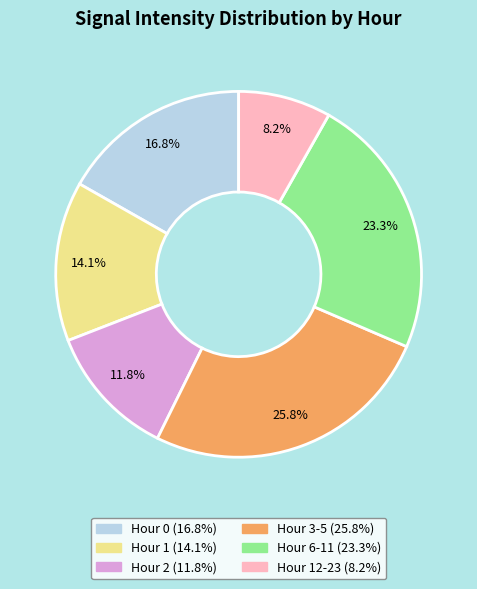

Does any single category account for the majority?

No